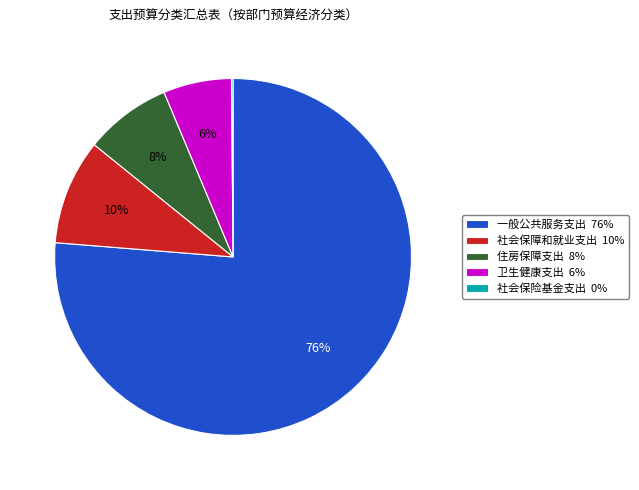

To the nearest percent, what portion does 一般公共服务支出 represent?

76%